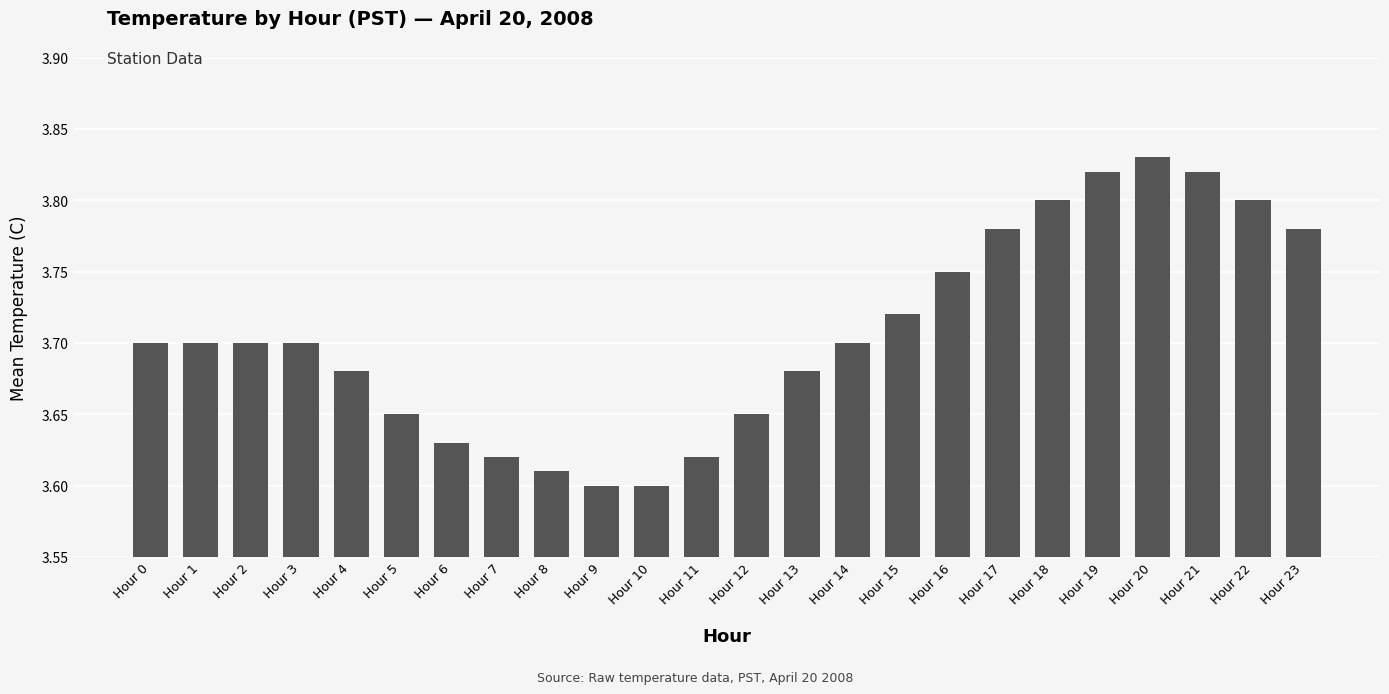

True or false: the data shows 6.0 at Hour 4.

False